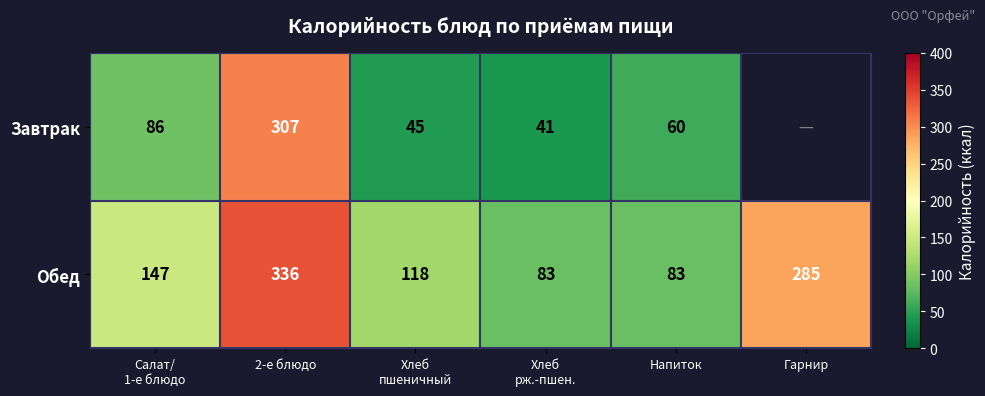

What is the sum of the Обед values at 2-е блюдо and Гарнир?

621